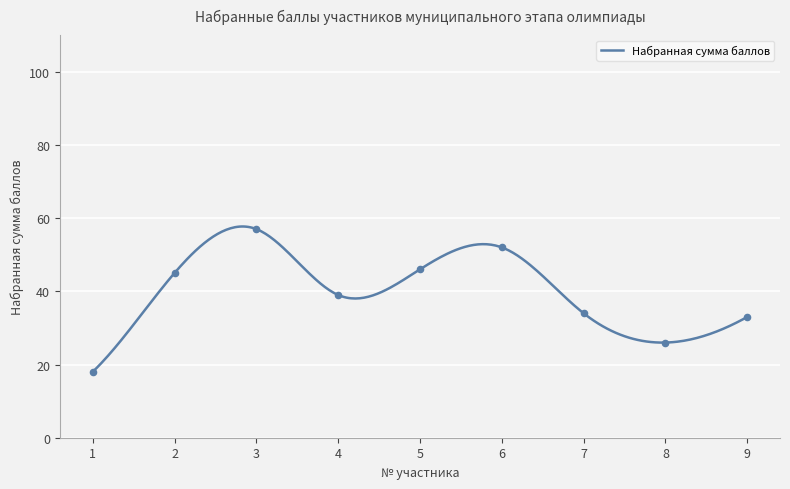

What is the ratio of the value at 7 to the value at 2?

0.8